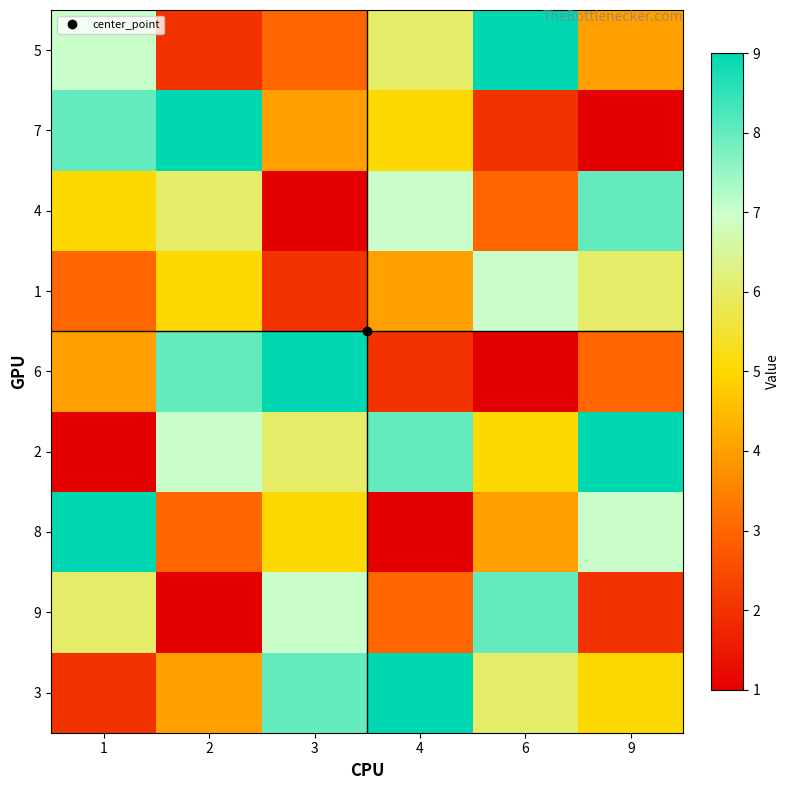

List the series in order of their peak value, highest first.

5, 7, 6, 2, 8, 3, 4, 9, 1